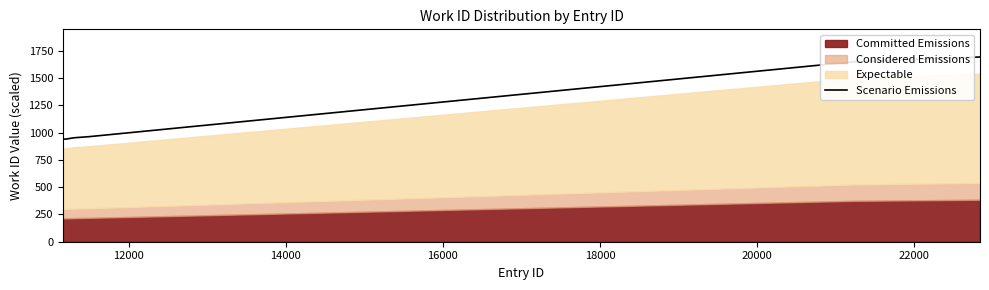

True or false: there are more than 1 points higher than both neighbors.

False